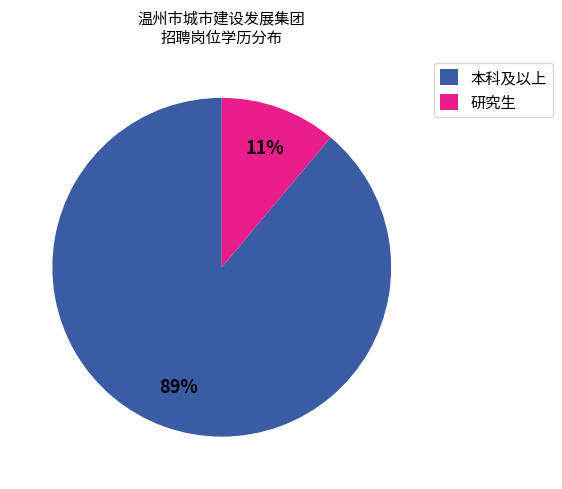

What percentage is the 本科及以上 slice, to the nearest percent?

89%